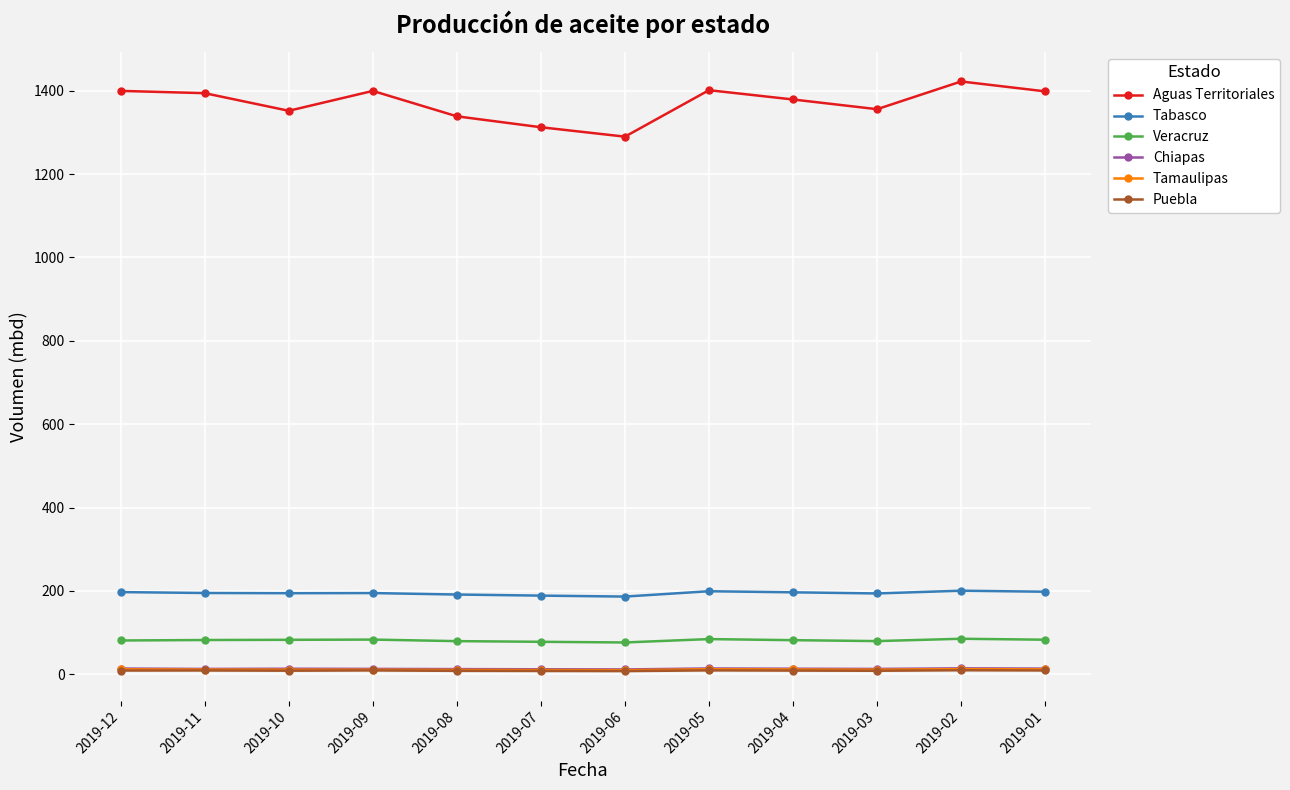

True or false: Puebla and Aguas Territoriales cross at least once.

False